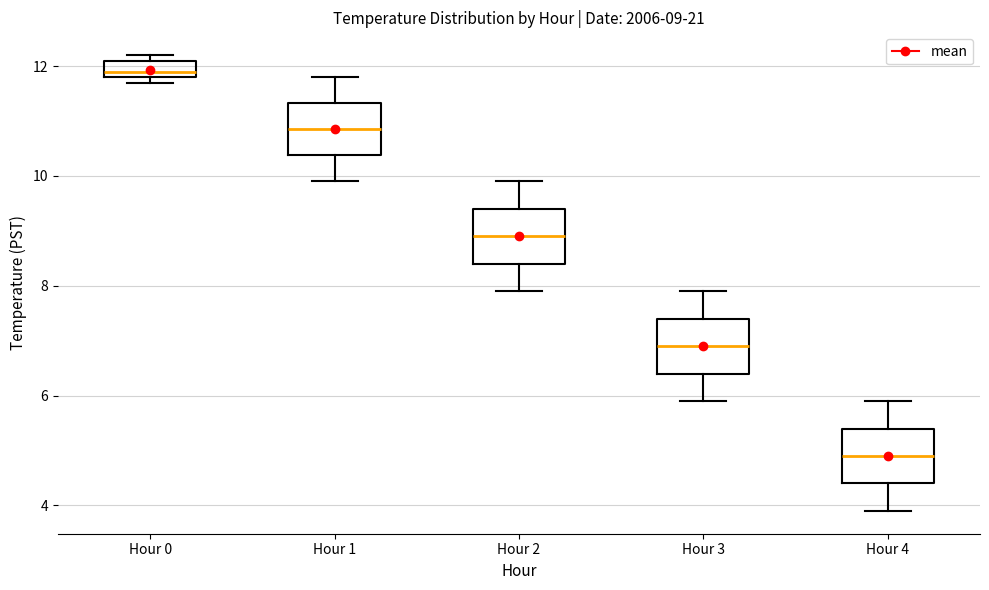

Which box's median line is the highest?

Hour 0